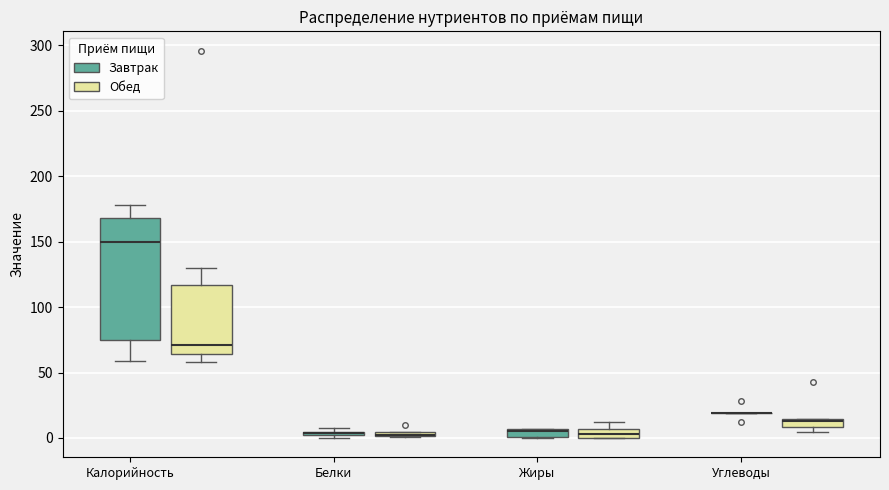

Where is the lower edge of the box for Белки (Завтрак) on the y-axis? The values are not printed on the chart, so give them approximately, as read against the axis.

0